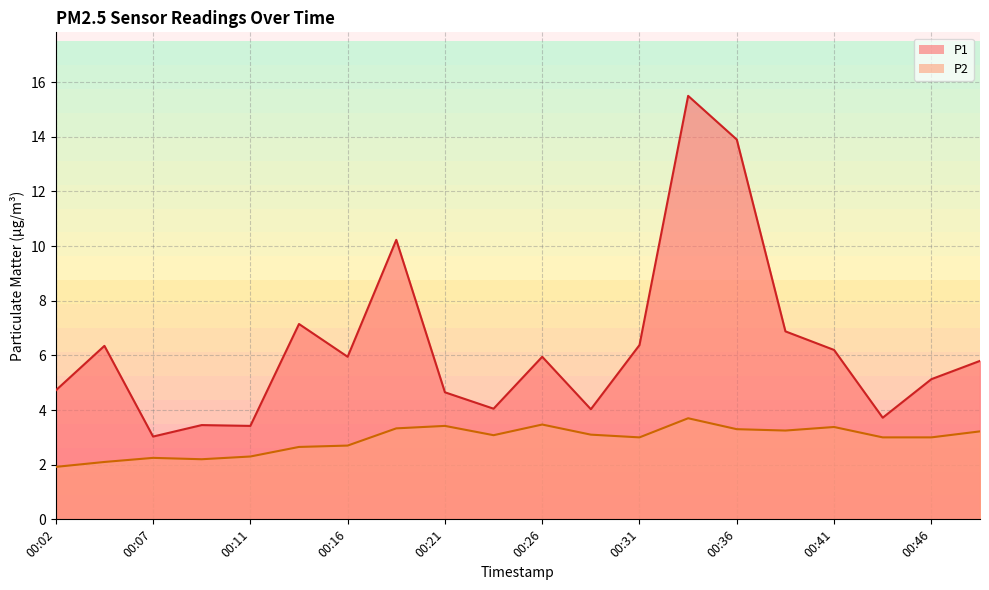

Reading left to right, list all the values displayed in this chart.

P1: 00:02=4.7	00:04=6.3	00:07=3.0	00:09=3.5	00:11=3.4	00:14=7.2	00:16=6.0	00:19=10.2	00:21=4.7	00:24=4.0	00:26=6.0	00:29=4.0	00:31=6.4	00:34=15.5	00:36=13.9	00:39=6.9	00:41=6.2	00:44=3.7	00:46=5.1	00:48=5.8
P2: 00:02=1.9	00:04=2.1	00:07=2.2	00:09=2.2	00:11=2.3	00:14=2.6	00:16=2.7	00:19=3.3	00:21=3.4	00:24=3.1	00:26=3.5	00:29=3.1	00:31=3.0	00:34=3.7	00:36=3.3	00:39=3.2	00:41=3.4	00:44=3.0	00:46=3.0	00:48=3.2